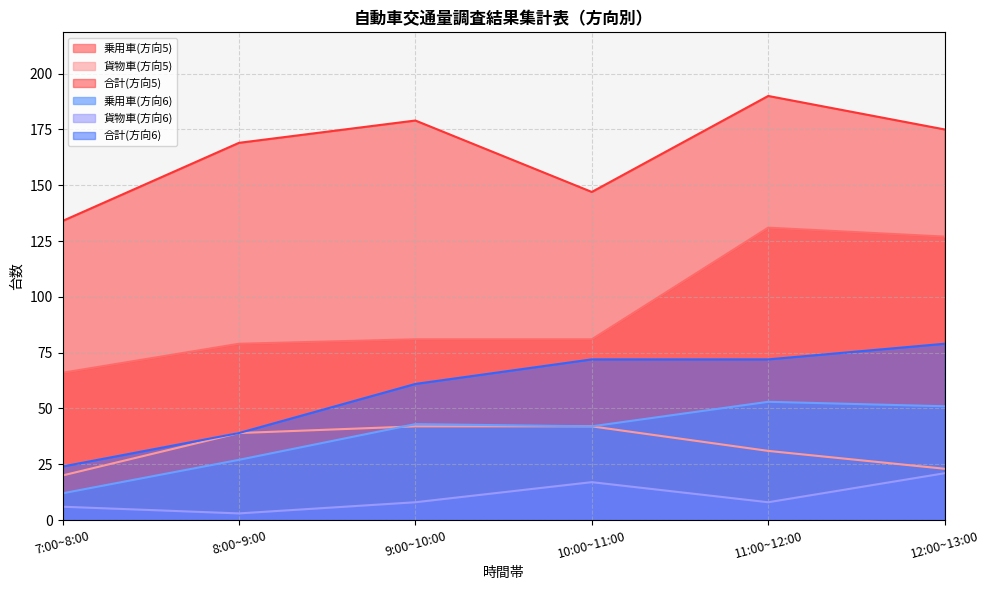

What is the approximate value of 乗用車(方向6) at 11:00~12:00, to the nearest 10?

50